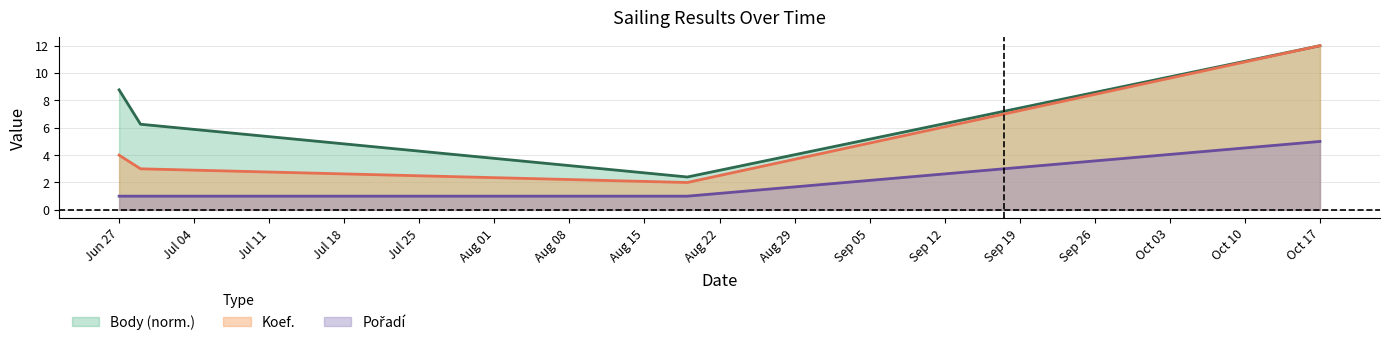

How many lines are shown in the chart?

3